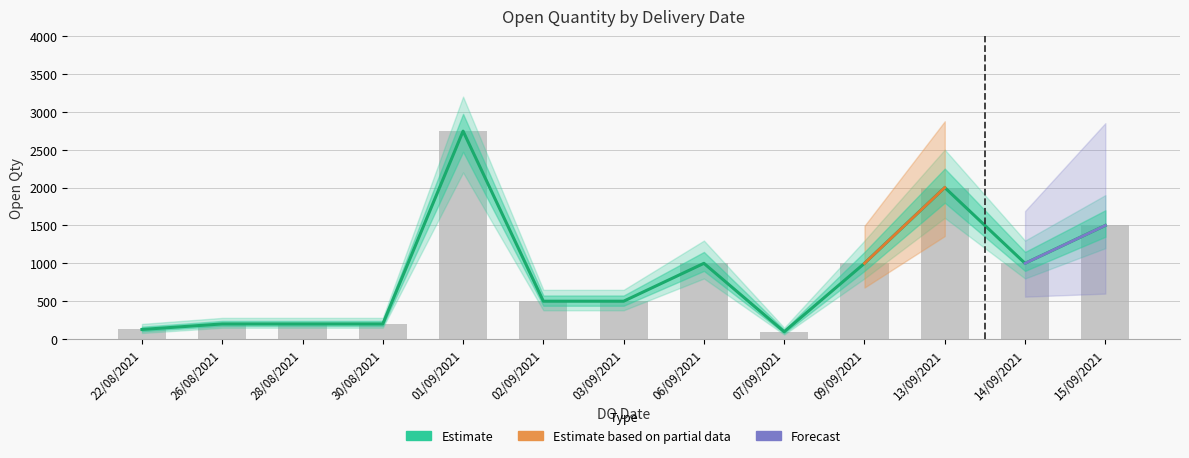

What is the ratio of the value at 03/09/2021 to the value at 30/08/2021?

2.5